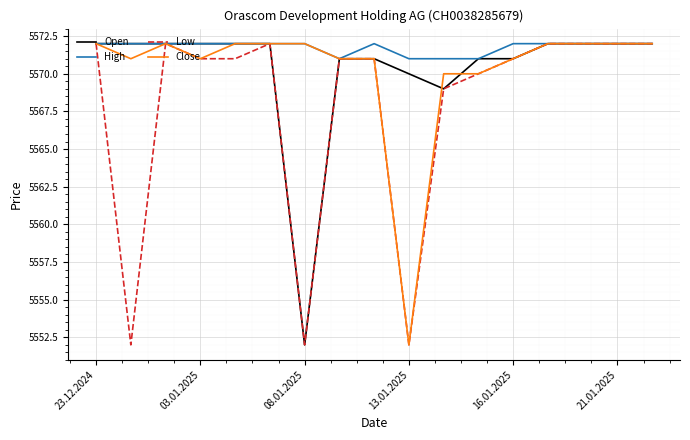

Which series has the largest total across all categories?

High